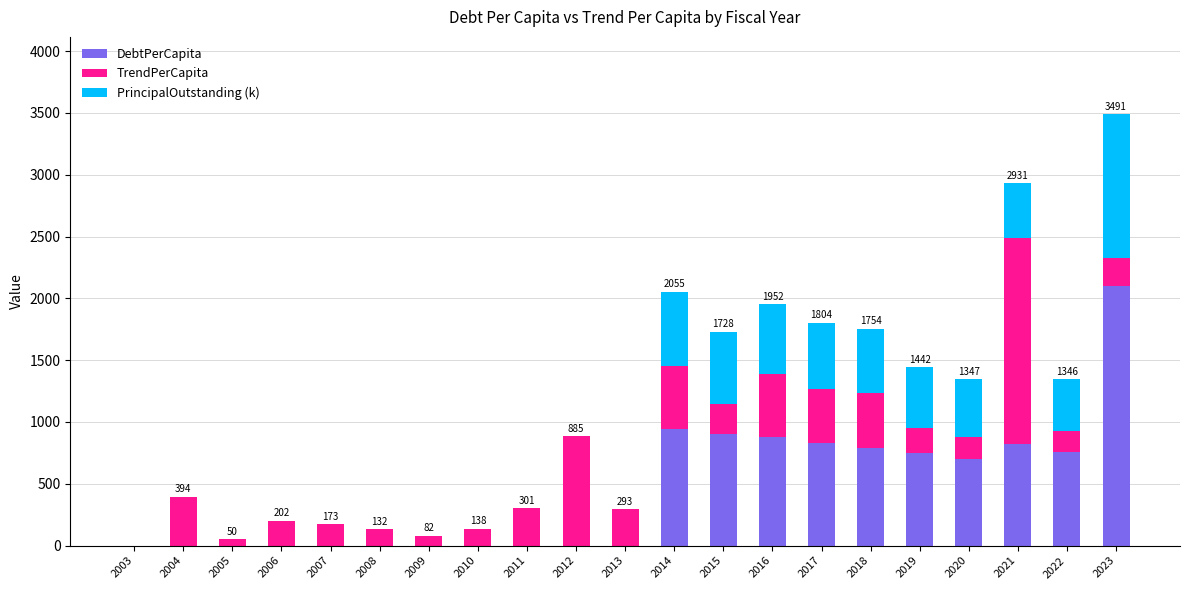

Is it true that DebtPerCapita equals 759.6 at 2022?

True